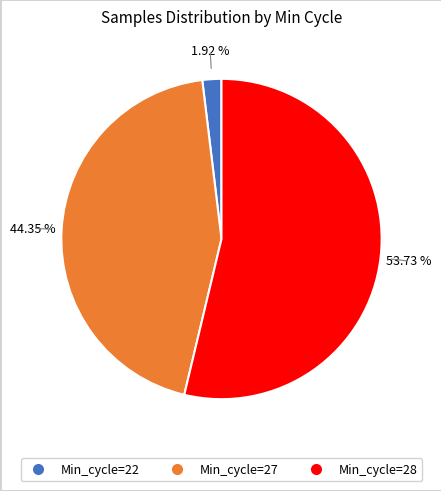

Which category has the biggest portion of the pie?

Min_cycle=28